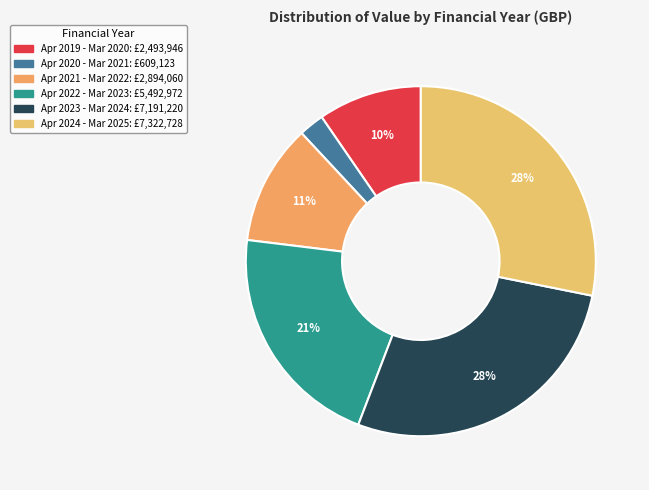

How many segments does this pie chart have?

6